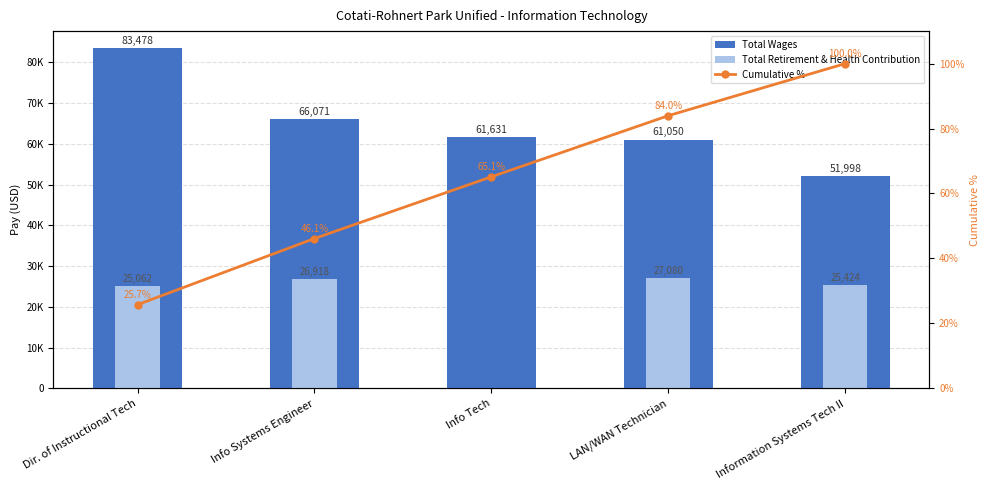

Is the value of Cumulative % at Info Tech greater than the value of Total Wages at Info Systems Engineer?

No